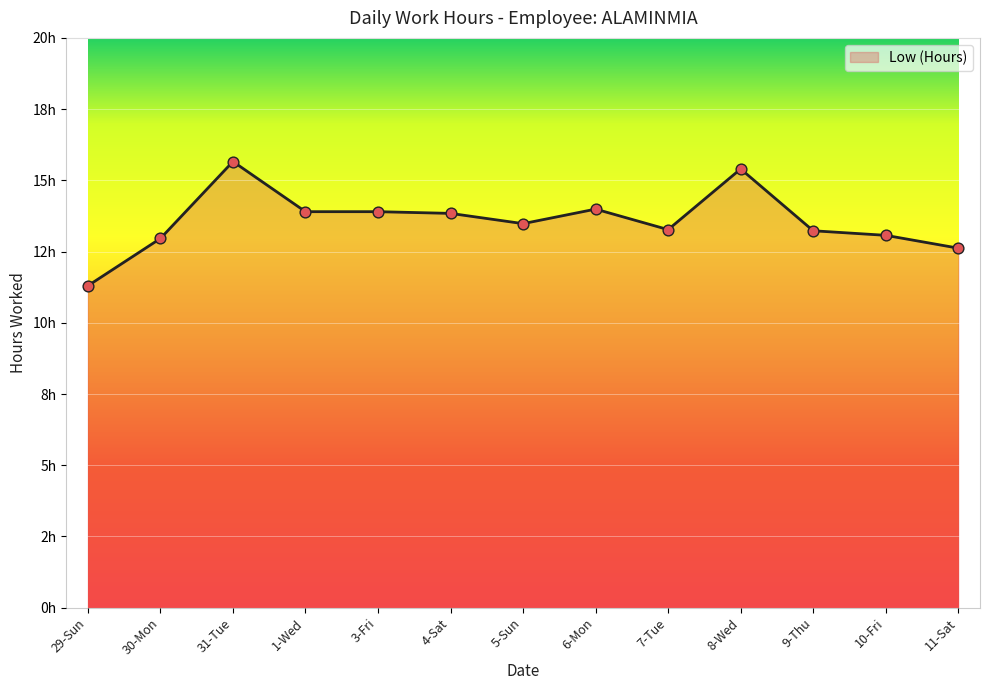

What is the ratio of the value at 11-Sat to the value at 30-Mon?

1.0